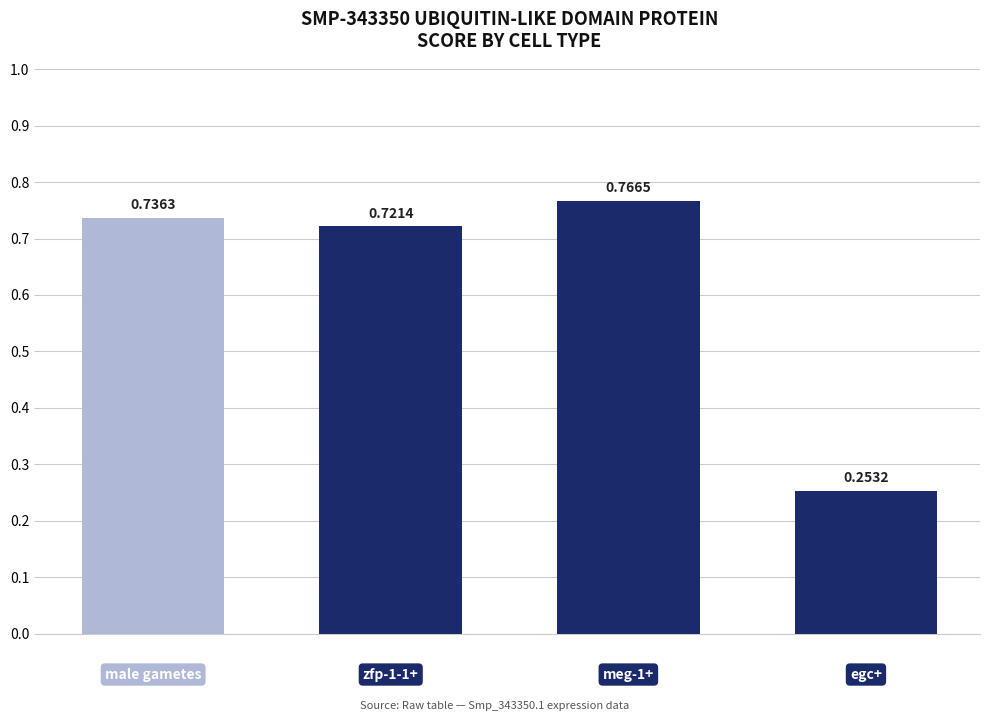

What is the difference between the maximum and minimum values?

0.5